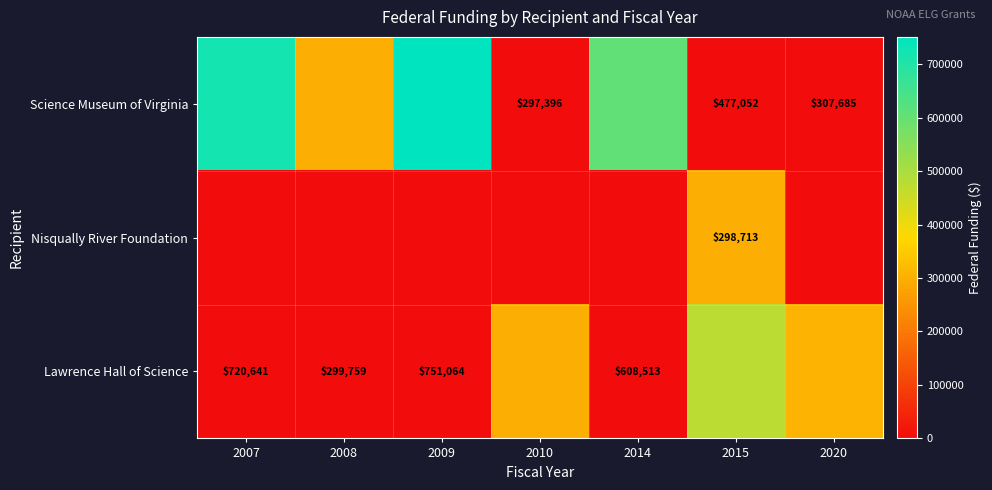

The Nisqually River Foundation series shows 431984 at 2015. True or false?

False